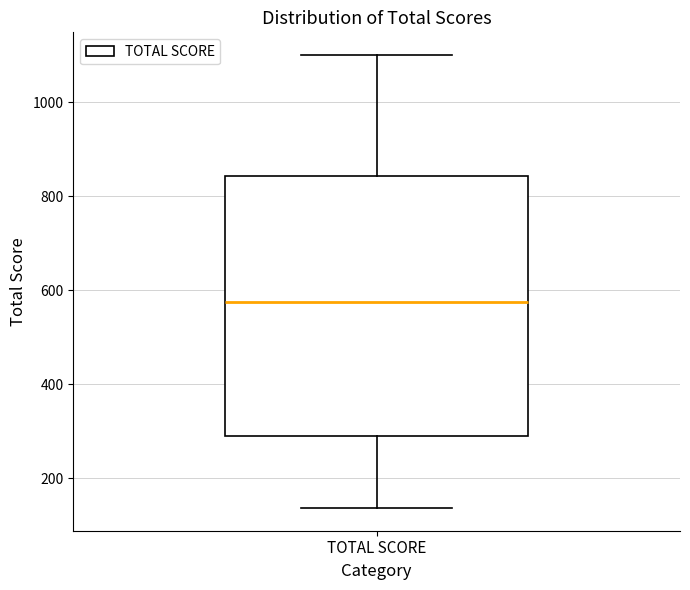

Transcribe this box plot: give where the median line is, the range the box spans, and where the two whiskers end, as read against the y-axis. The values are not printed on the chart, so give them approximately, as read against the axis.

median 580, box 300 to 840, whiskers 140 to 1100